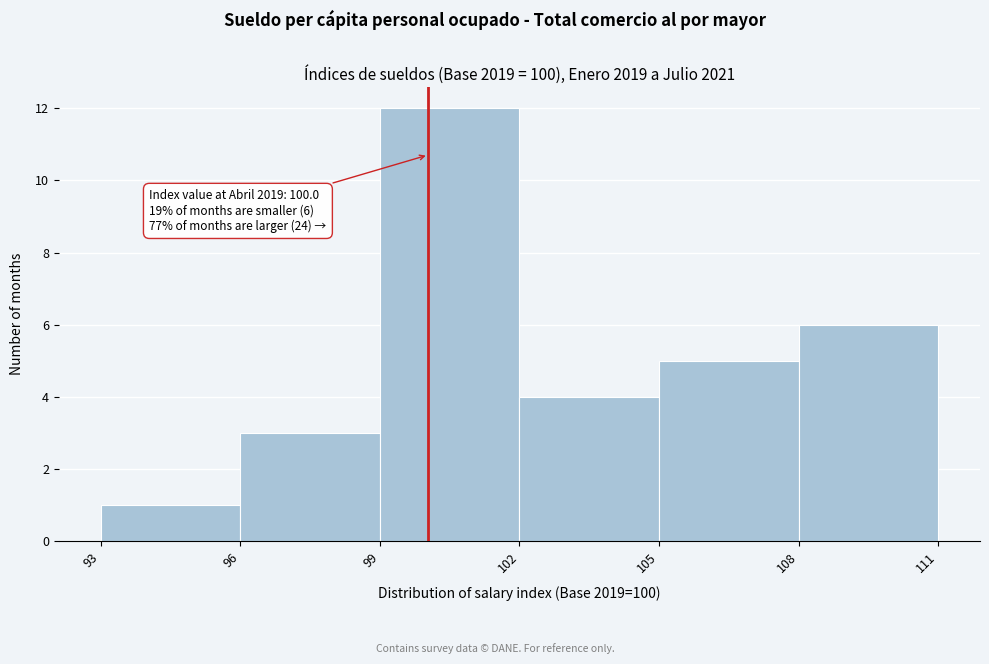

Over which range of the x-axis is the bar tallest?

99 to 102